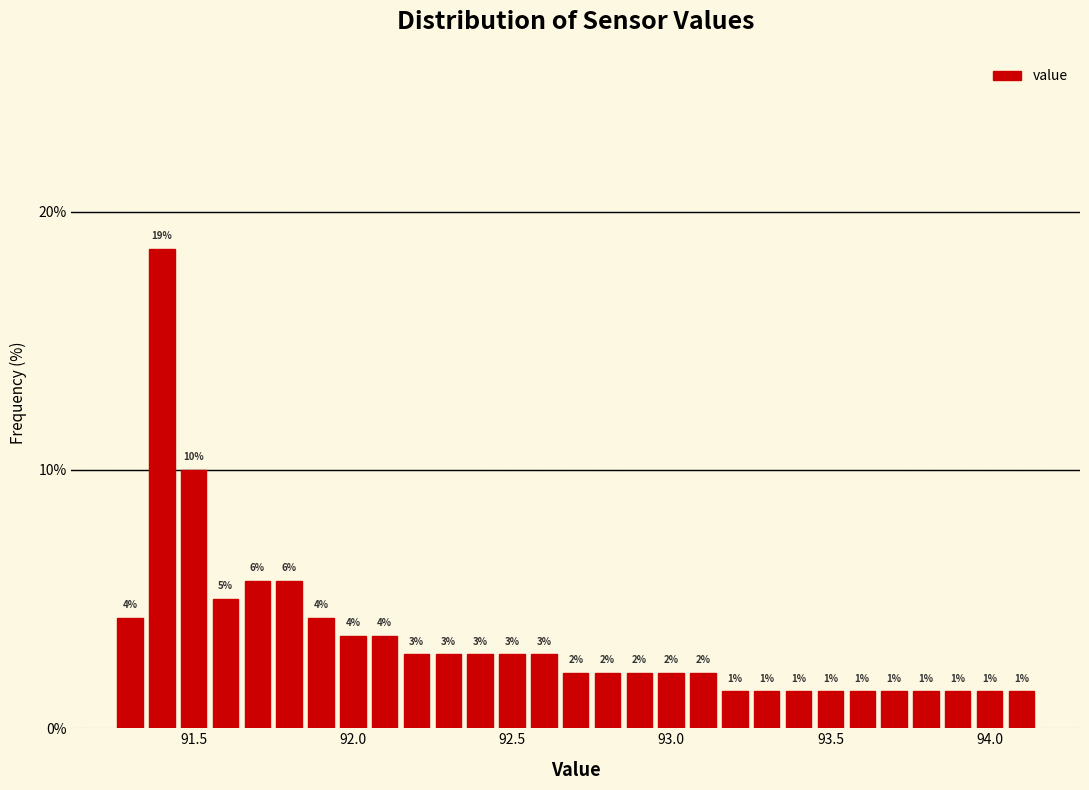

Read against the x-axis, roughly where is the centre of the tallest bar?

91.40